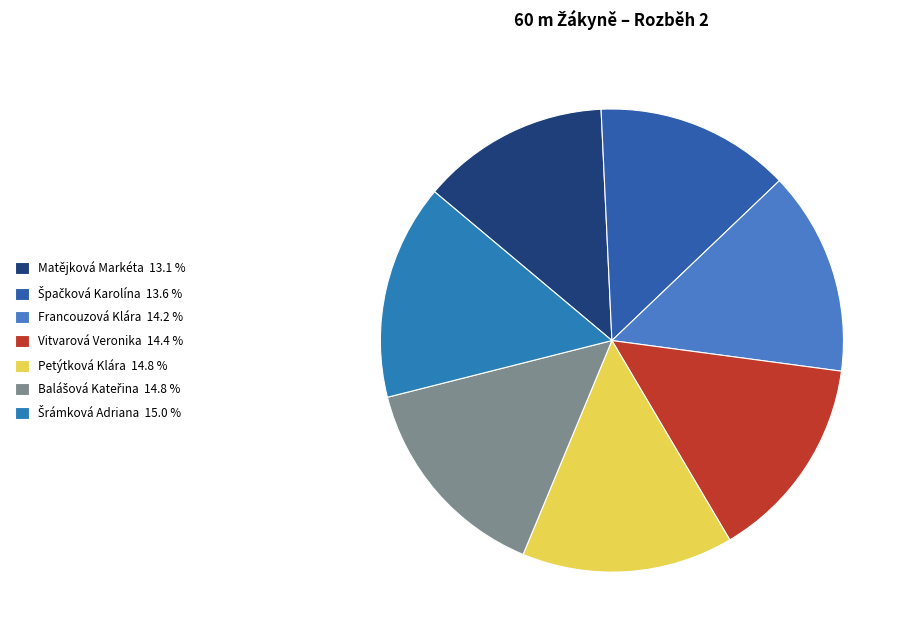

Between Balášová Kateřina and Vitvarová Veronika, which is larger?

Balášová Kateřina